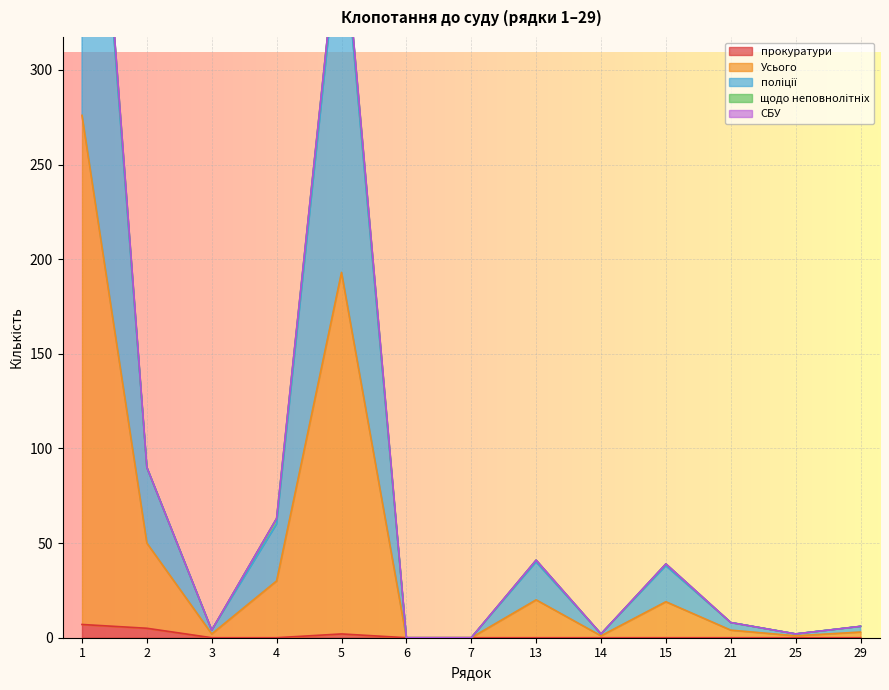

The прокуратури series shows 0 at 29. True or false?

True